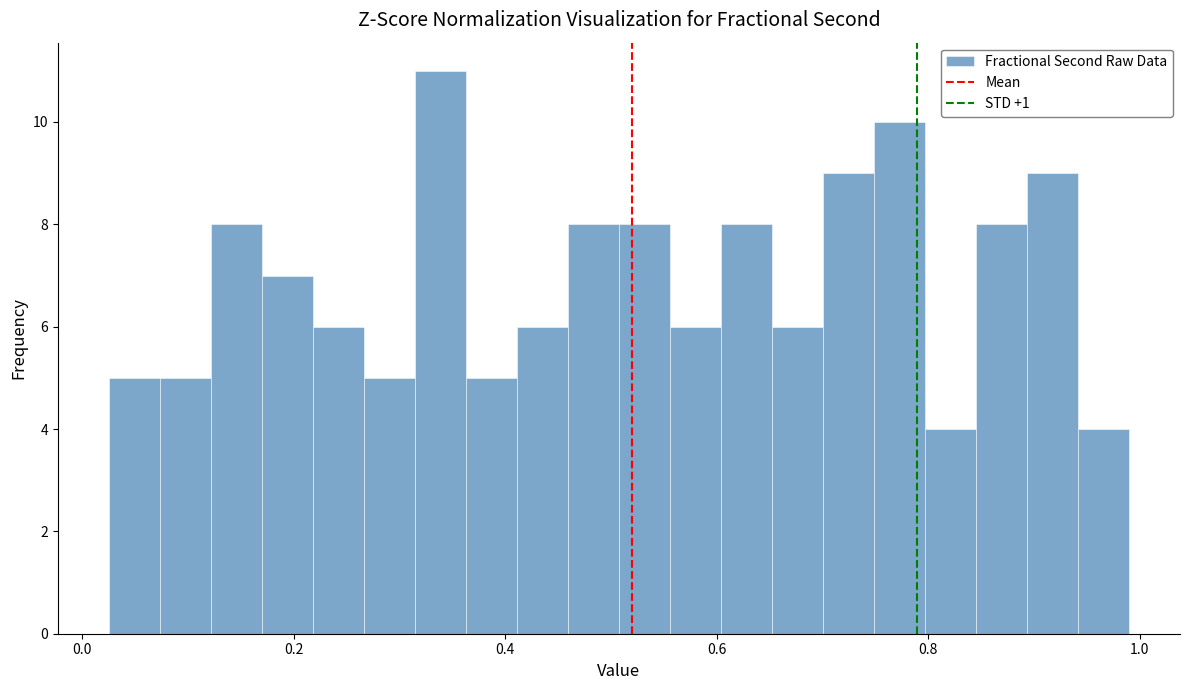

Around what value on the x-axis is the tallest bar? Give the approximate position of its centre, as read against the axis.

0.34